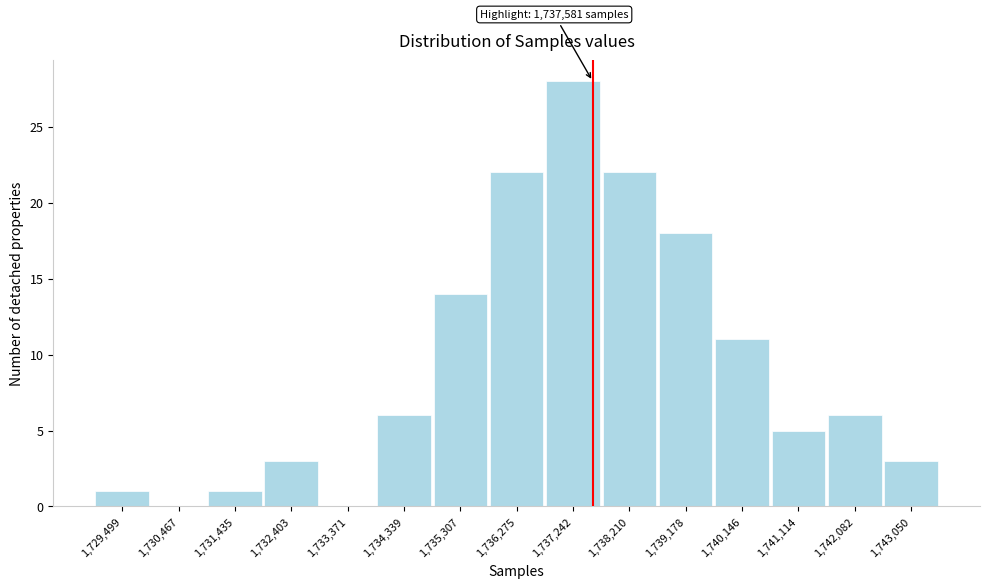

Over which range of the x-axis is the bar tallest?

1736800 to 1737700